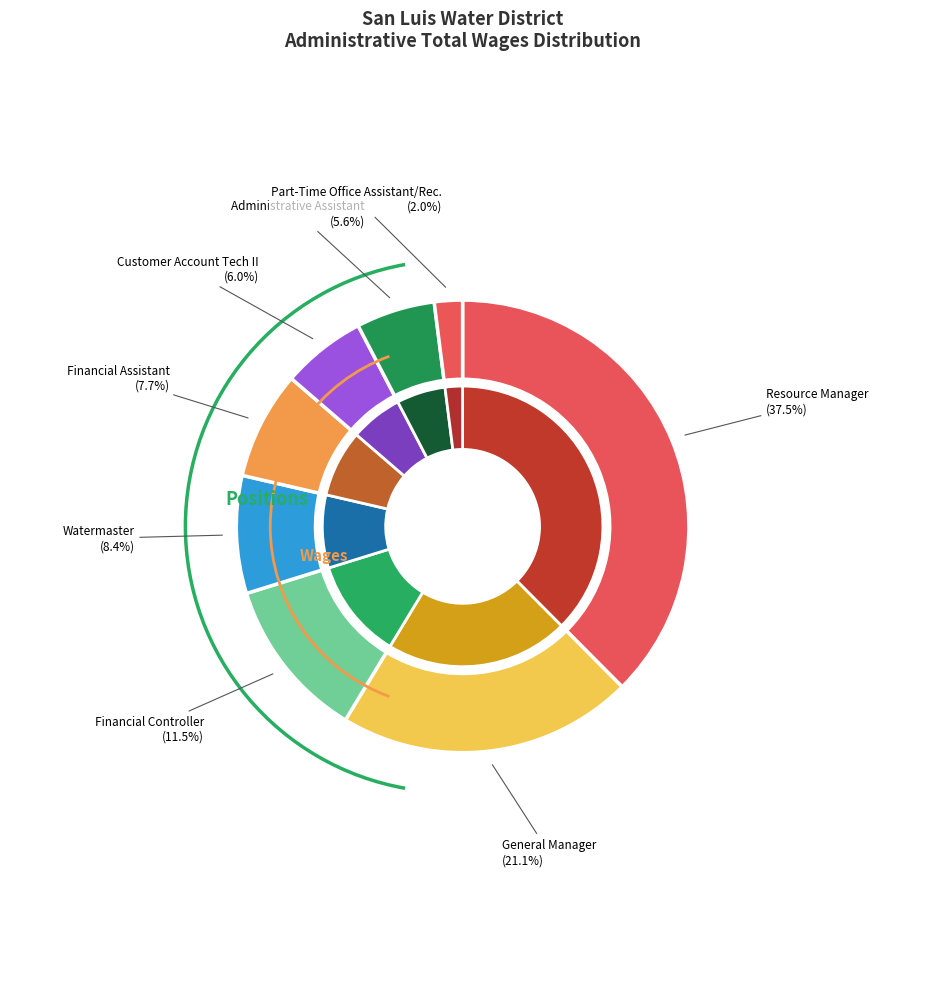

To the nearest percent, what is the difference between the largest and smallest slice percentages?

36%